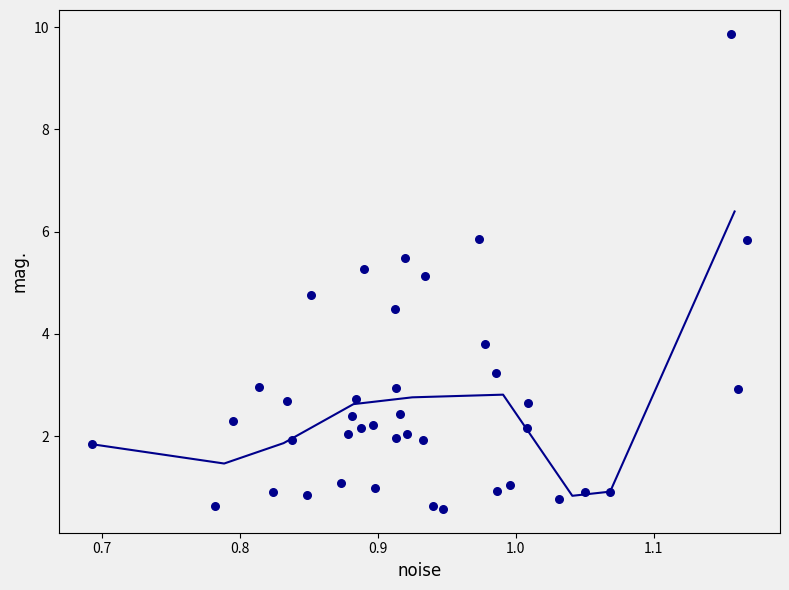

What Y value in the scatter plot is closest to 5?

5.1